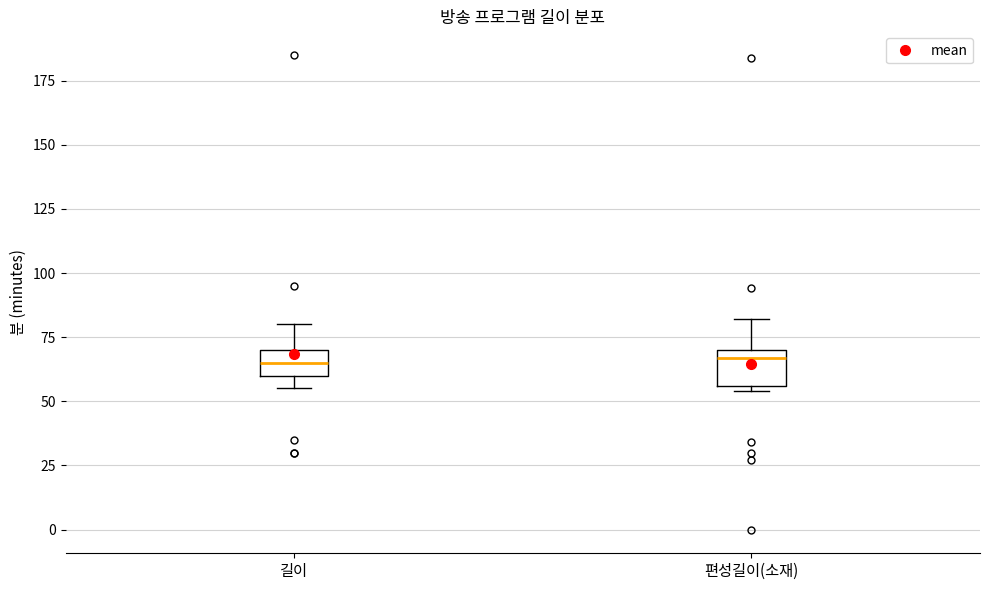

Reading left to right, read every box against the y-axis: the position of its median line, the range the box covers, and the ends of its whiskers. The values are not printed on the chart, so give them approximately, as read against the axis.

길이: median 65, box 60 to 70, whiskers 55 to 80
편성길이(소재): median 65, box 55 to 70, whiskers 55 (just below the box's lower edge) to 80